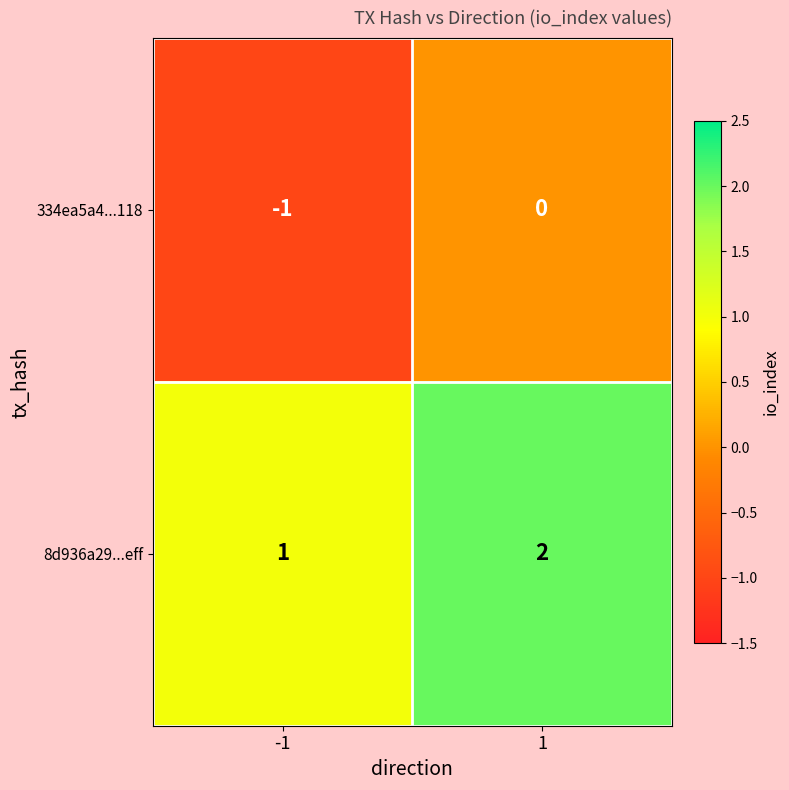

What is the sum of the 8d936a29...eff values at -1 and 1?

3